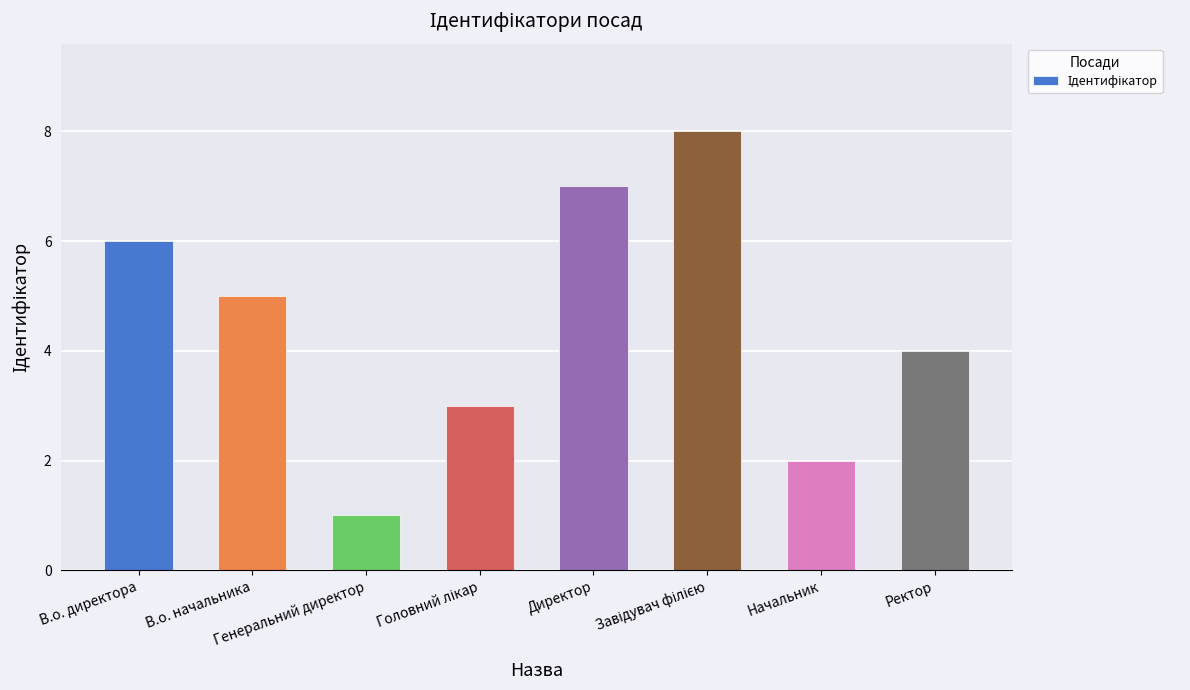

Count the number of data series in this chart.

1